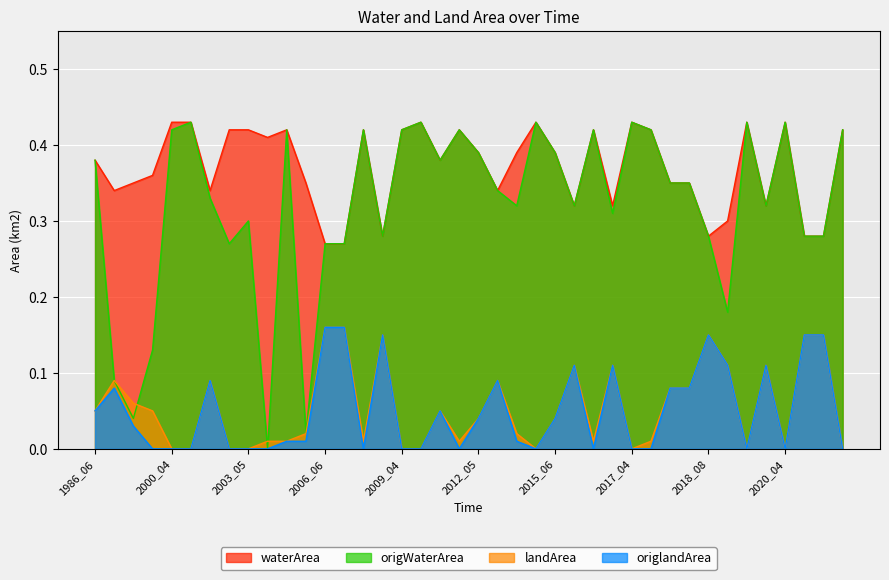

What is the difference between the maximum and minimum values in the waterArea series?

0.2